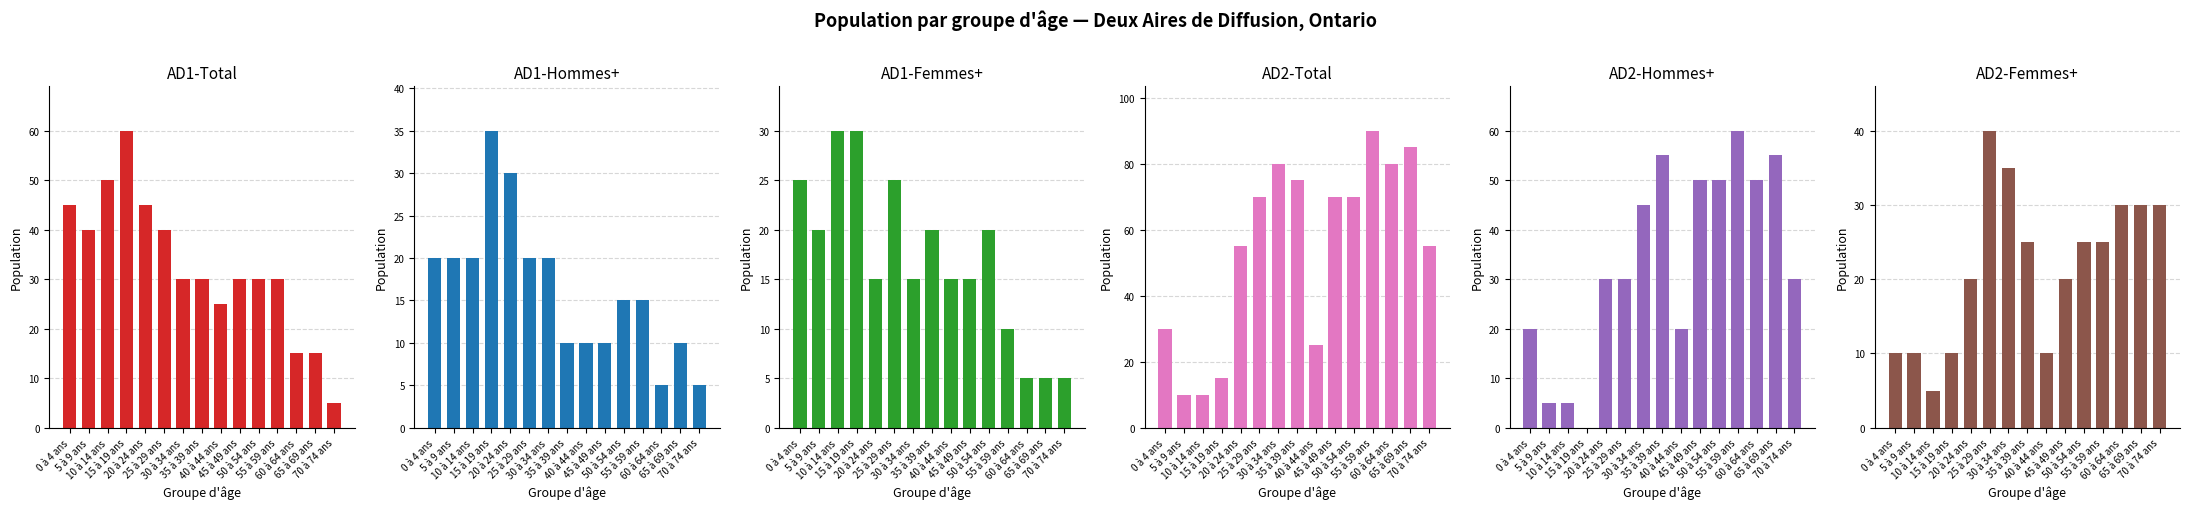

Reading left to right, transcribe all the data shown in this chart.

AD1-Total: 45	40	50	60	45	40	30	30	25	30	30	30	15	15	5
AD1-Hommes+: 20	20	20	35	30	20	20	10	10	10	15	15	5	10	5
AD1-Femmes+: 25	20	30	30	15	25	15	20	15	15	20	10	5	5	5
AD2-Total: 30	10	10	15	55	70	80	75	25	70	70	90	80	85	55
AD2-Hommes+: 20	5	5	0	30	30	45	55	20	50	50	60	50	55	30
AD2-Femmes+: 10	10	5	10	20	40	35	25	10	20	25	25	30	30	30